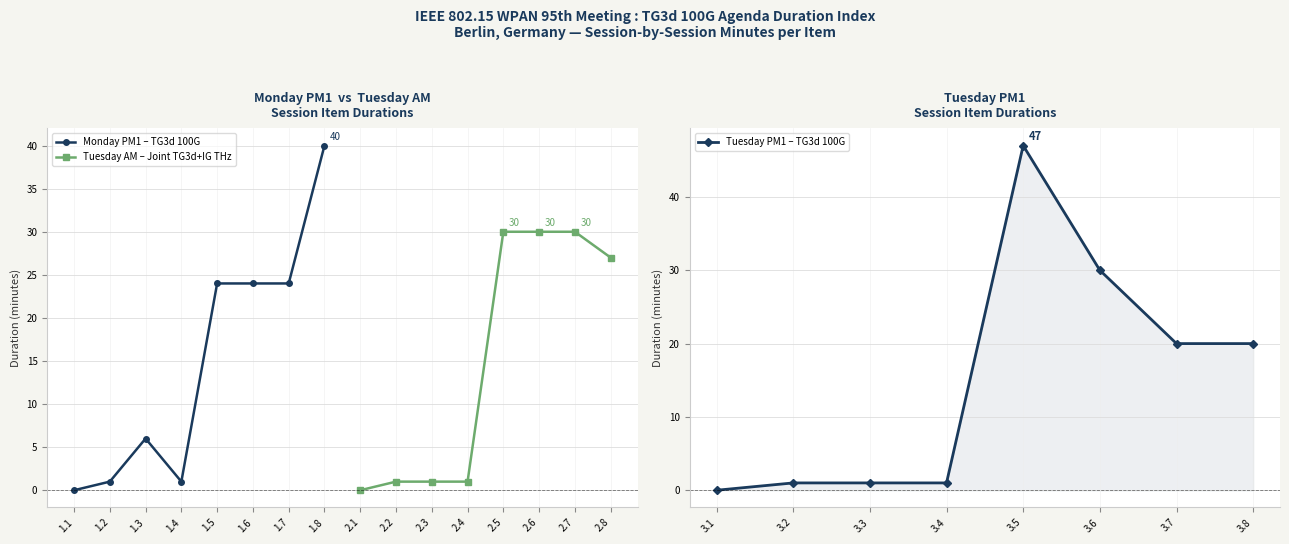

Where is the first local minimum for Monday PM1 – TG3d 100G?

1.4